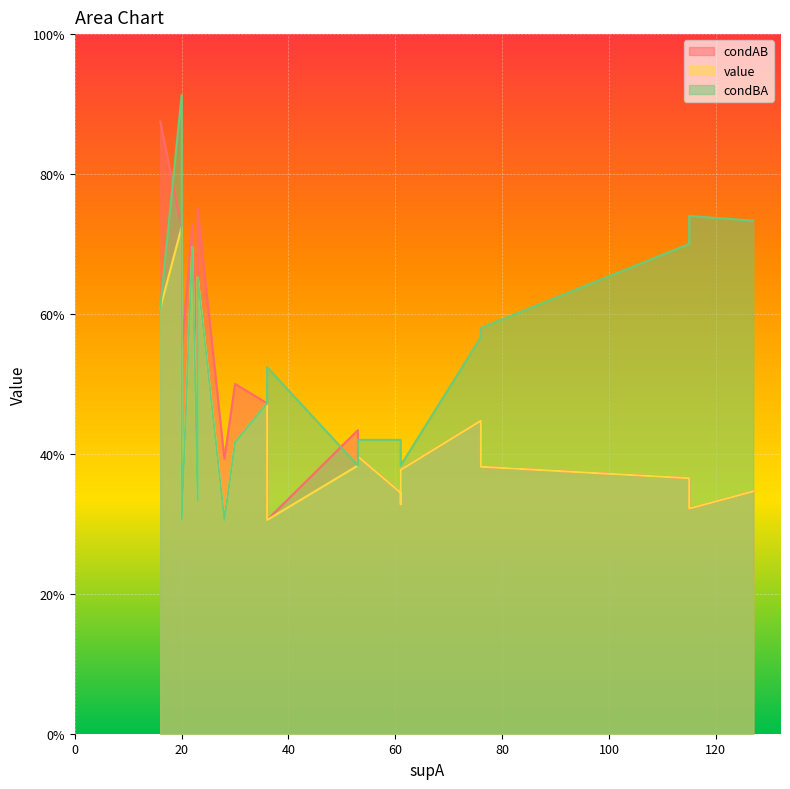

Where is condAB nearest to the value 0?

36